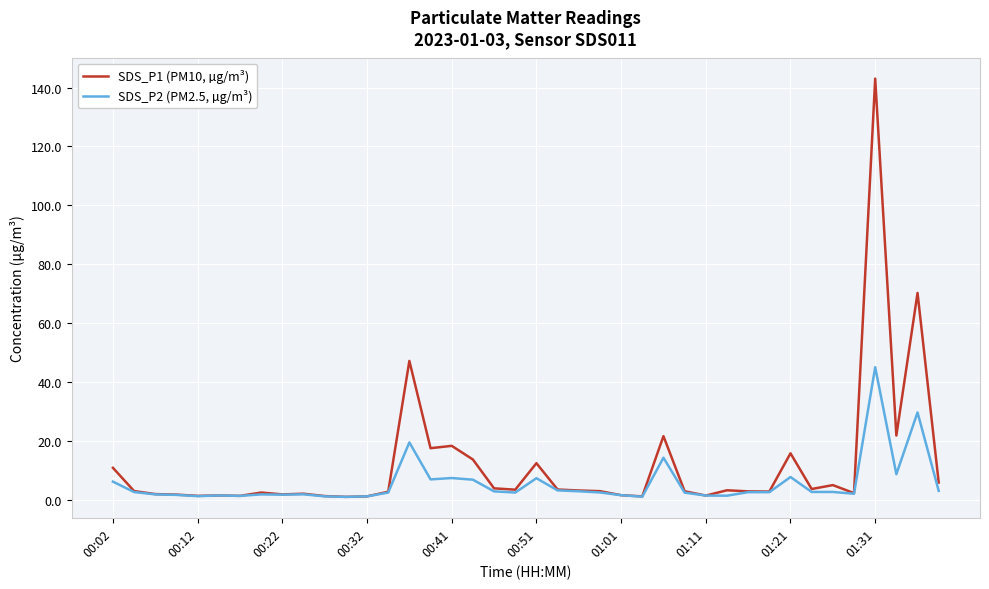

Rank the series by their maximum value, from highest to lowest.

SDS_P1 (PM10, µg/m³), SDS_P2 (PM2.5, µg/m³)